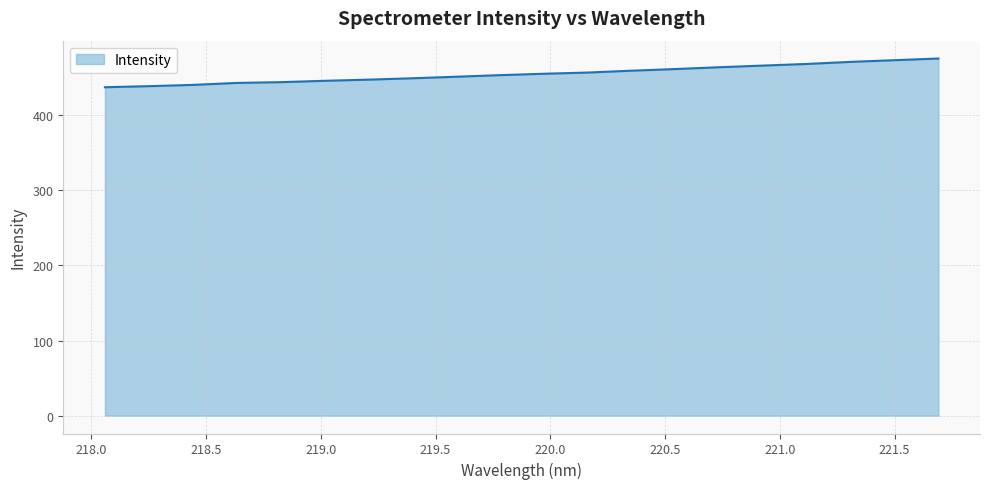

What is the difference between the maximum and minimum values?

38.2